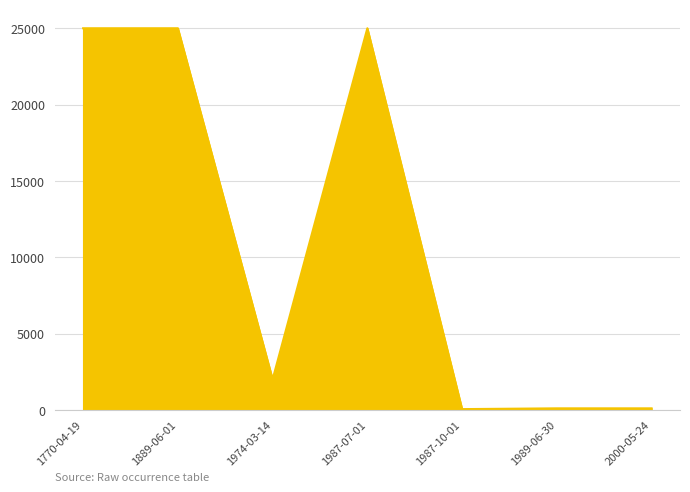

How many lines are shown in the chart?

1